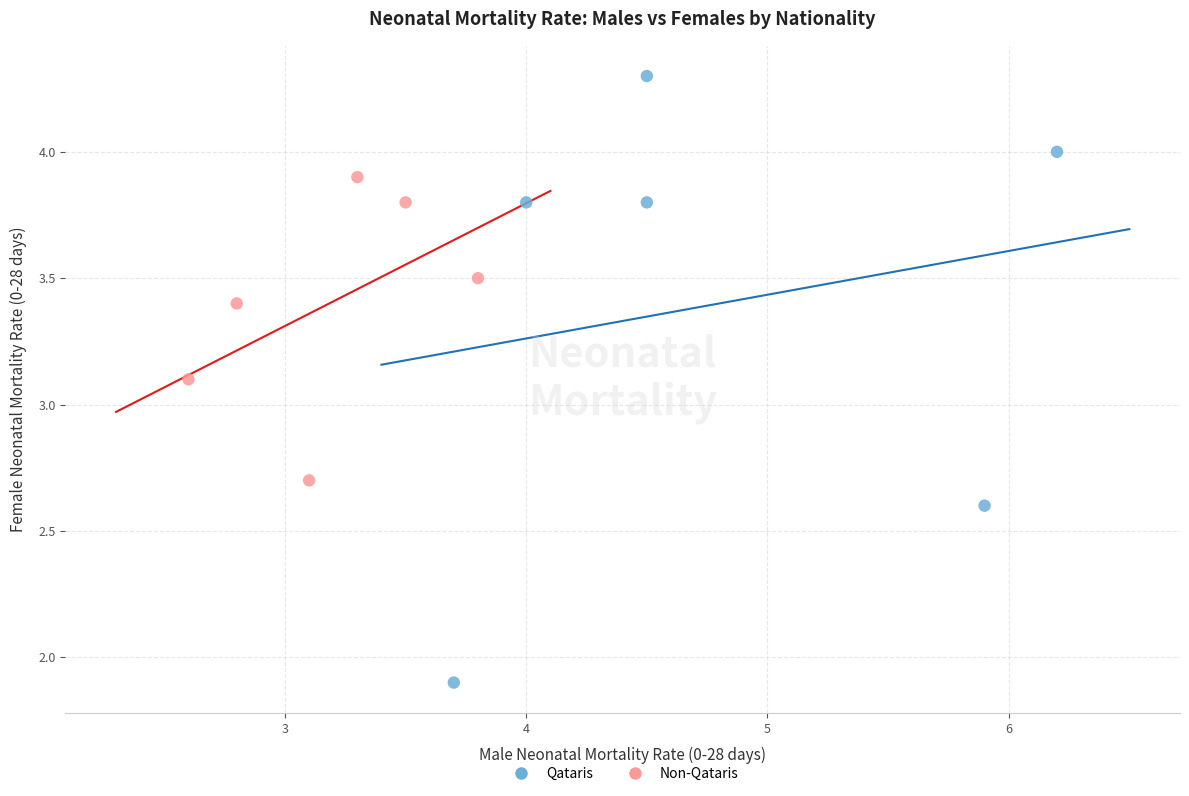

Which series reaches the maximum Y coordinate?

Qataris